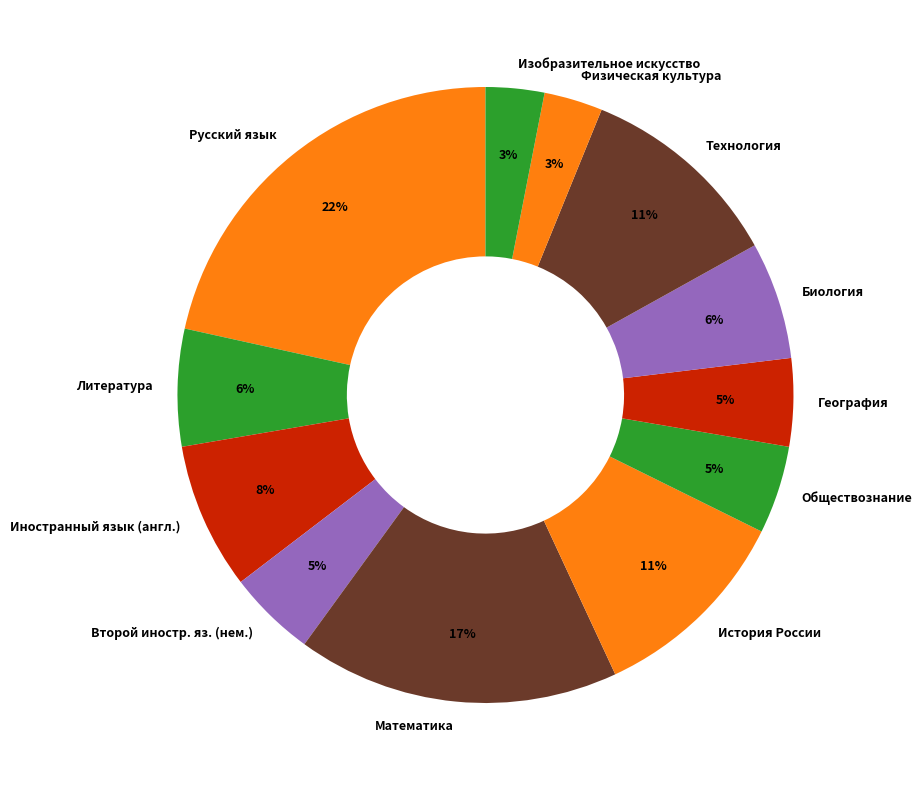

Which has a higher value, Второй иностр. яз. (нем.) or Изобразительное искусство?

Второй иностр. яз. (нем.)